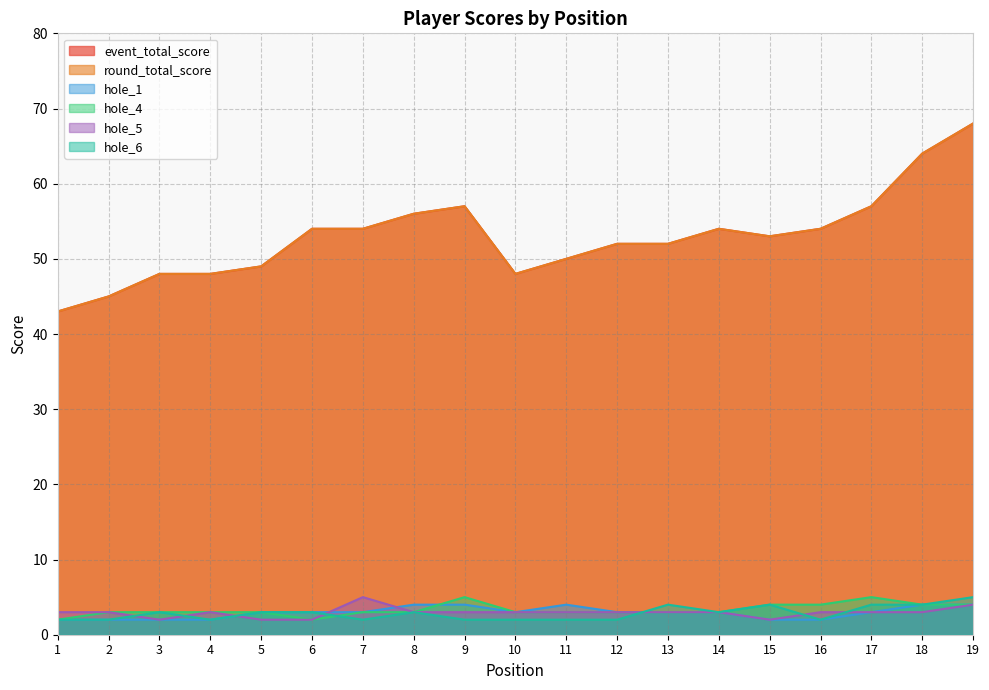

True or false: hole_4 and hole_6 intersect in this chart.

True